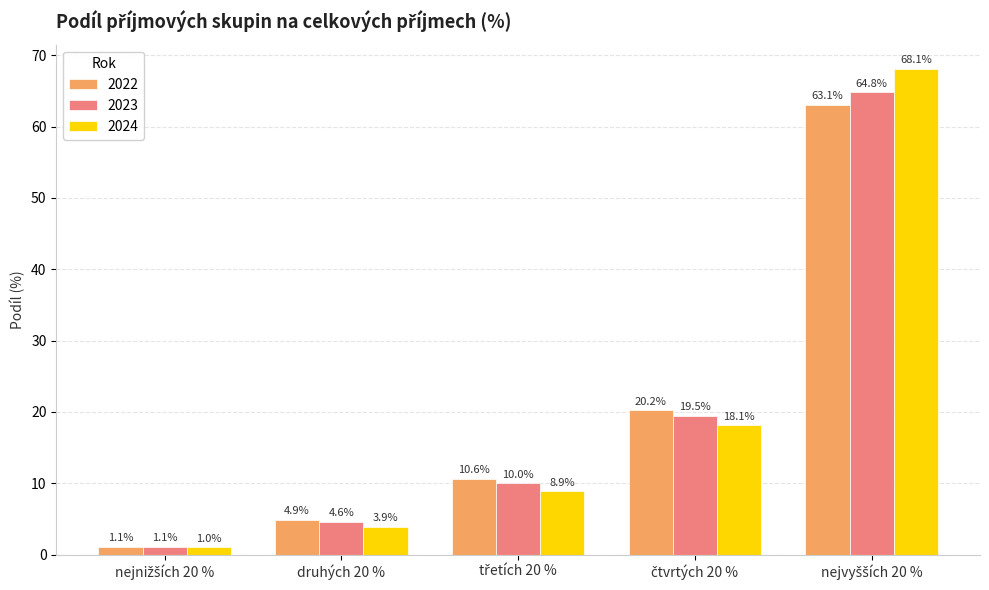

What is the greatest value displayed?

68.1